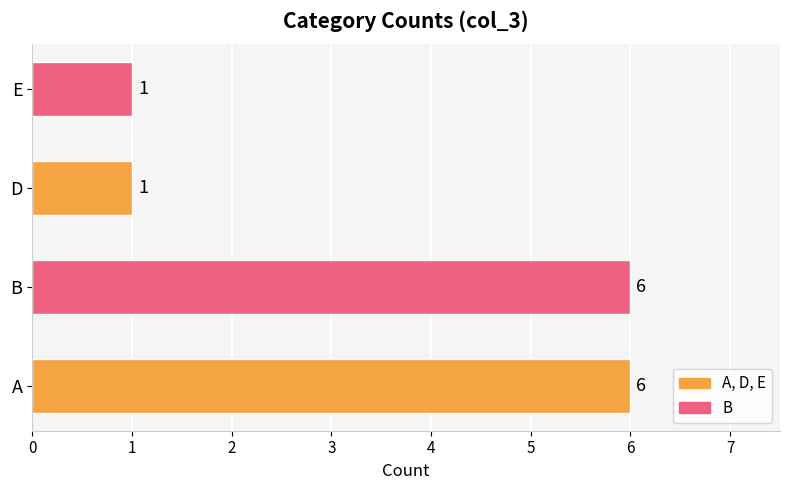

What value does the data have at A?

6